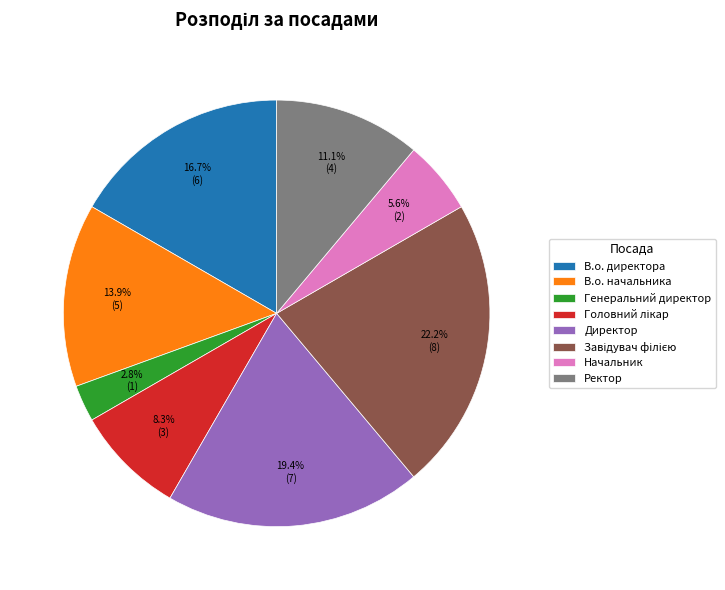

How many slices are in this pie chart?

8